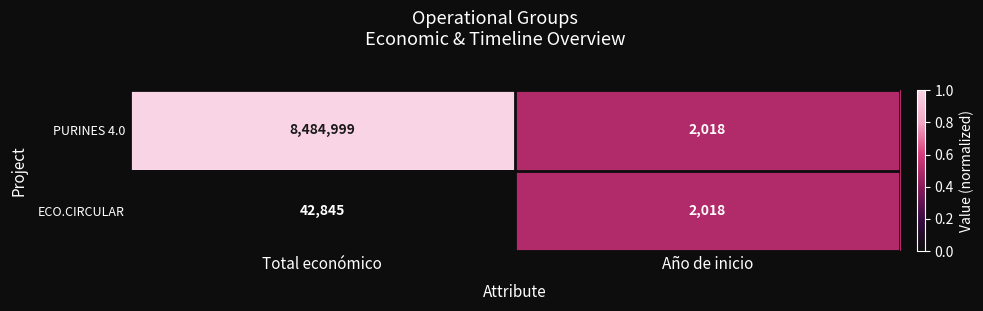

At which label is PURINES 4.0 closest to 4243508?

Año de inicio